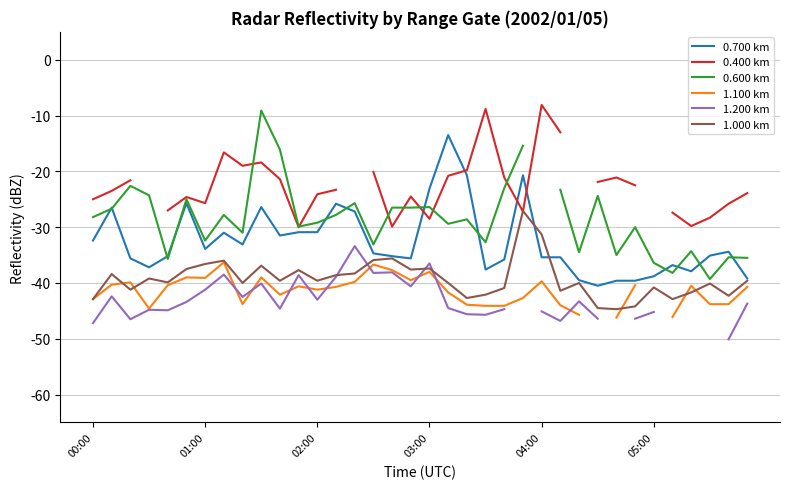

Does the chart display data point markers on the line(s)?

No